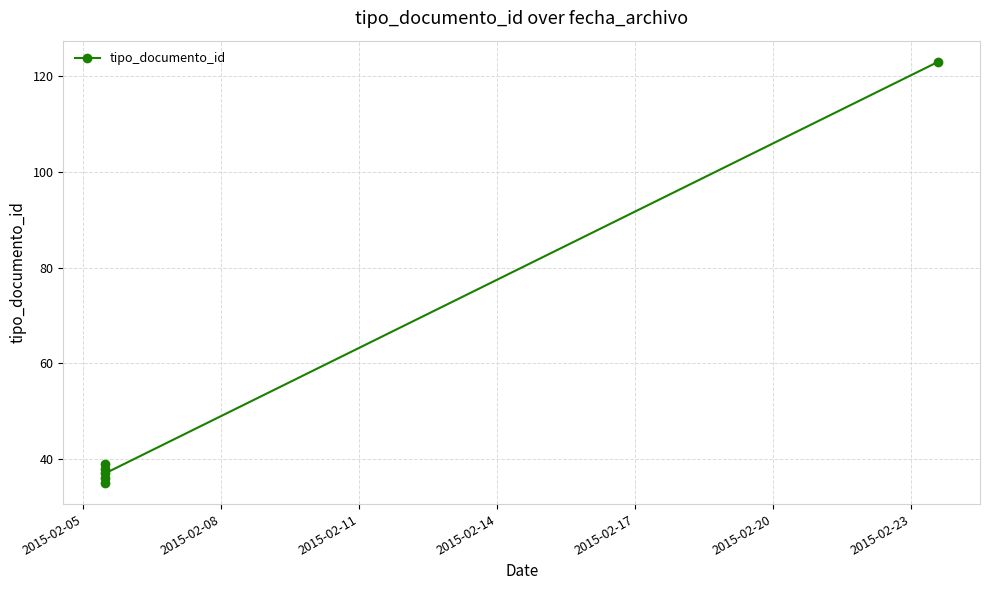

What is the average value?

51